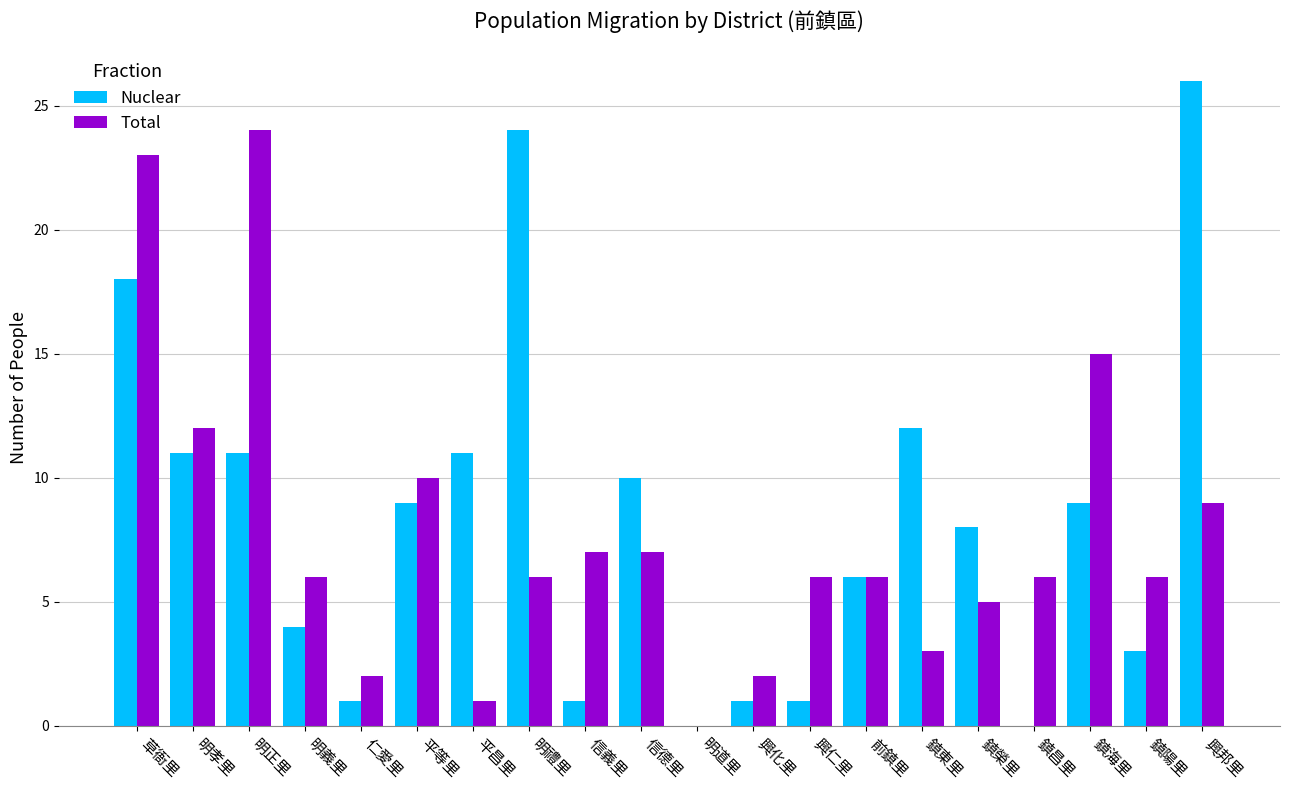

What is the sum of the Total values at 興邦里 and 前鎮里?

15